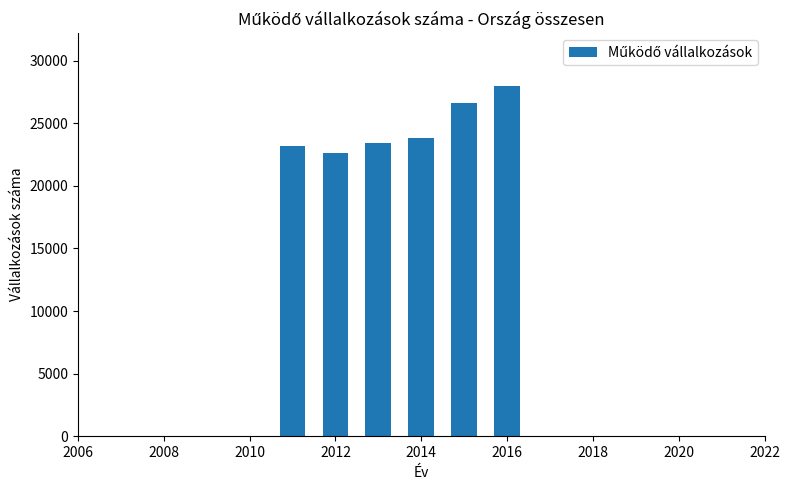

Reading right to left, list all the values displayed in this chart.

27998	26643	23837	23457	22633	23206